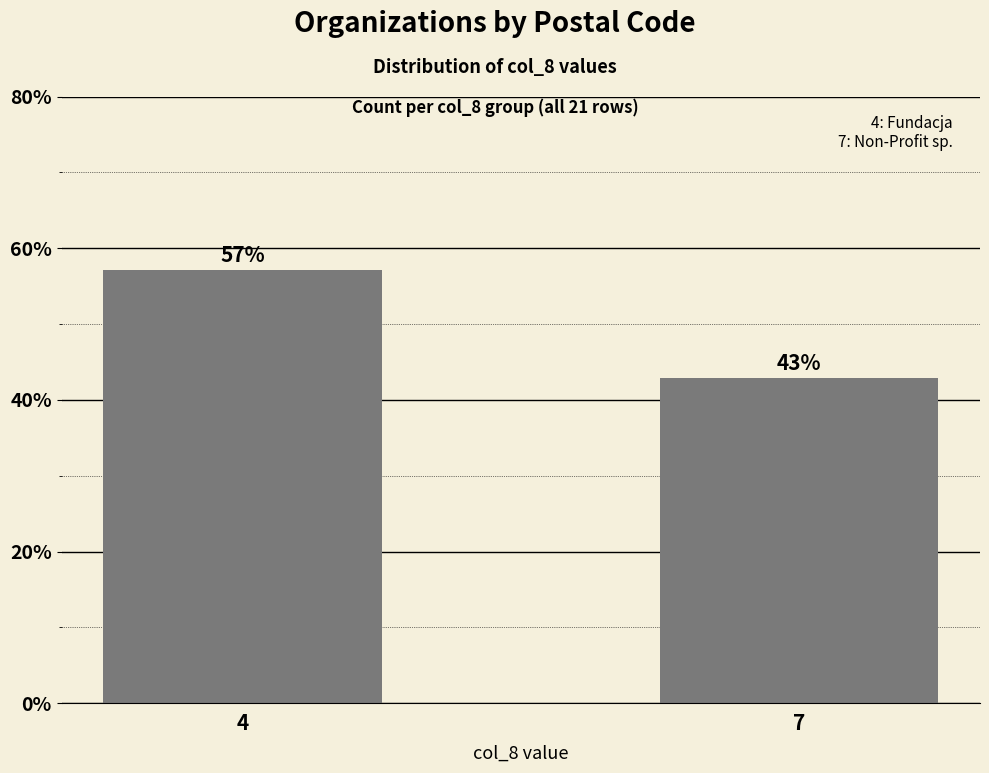

How many values exceed 57?

1